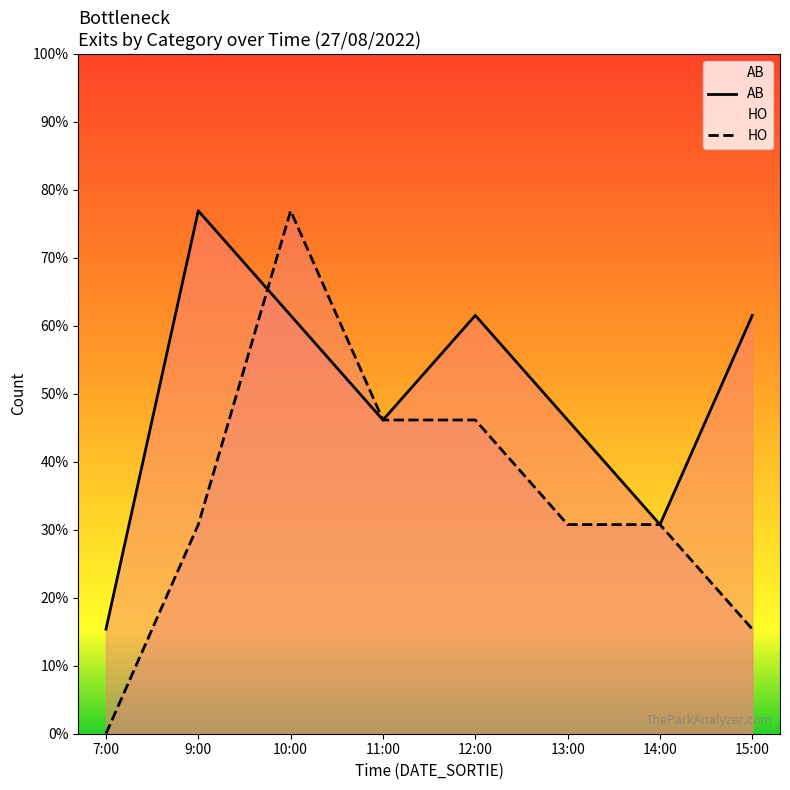

At 15:00, list the series in order from largest to smallest.

AB, HO